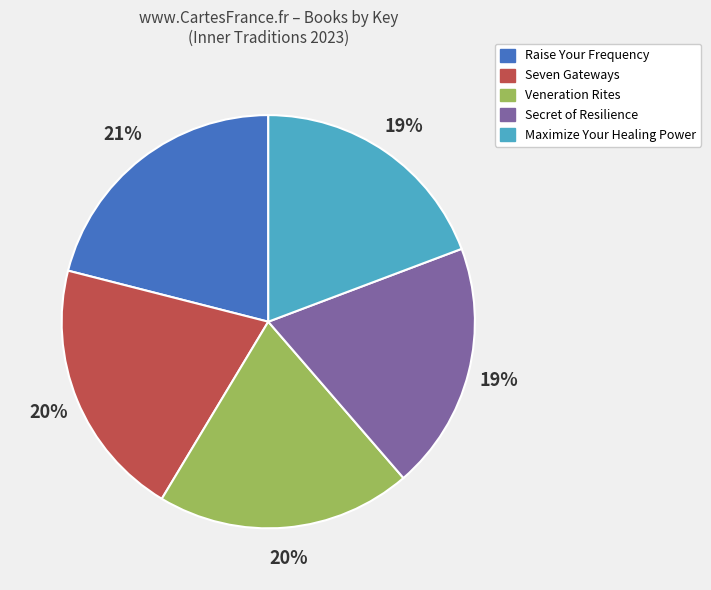

Count the number of slices in the pie.

5